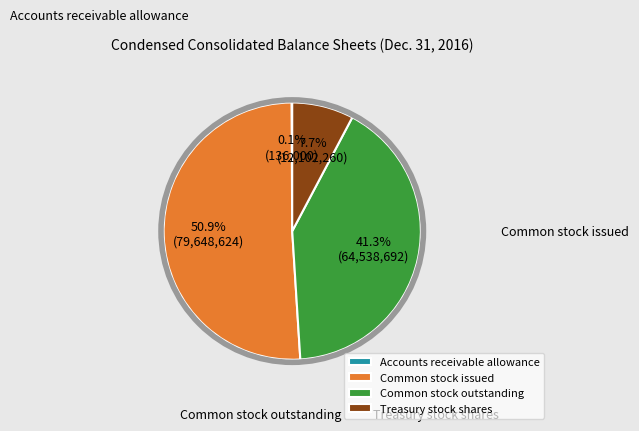

Does Common stock issued account for over 50% of the chart?

Yes